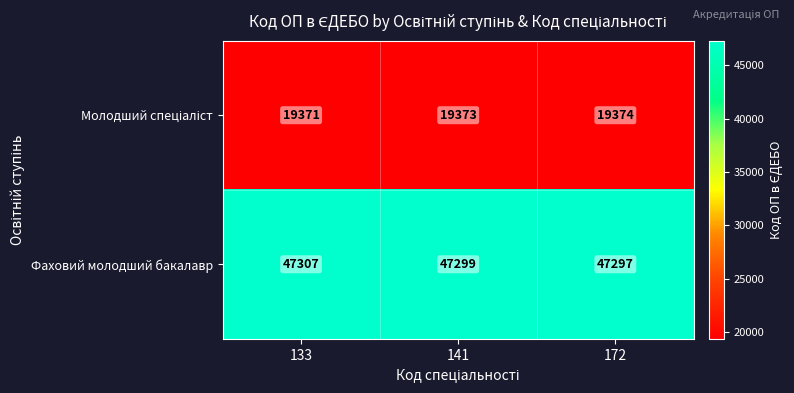

Is it true that Фаховий молодший бакалавр equals 17845 at 172?

False